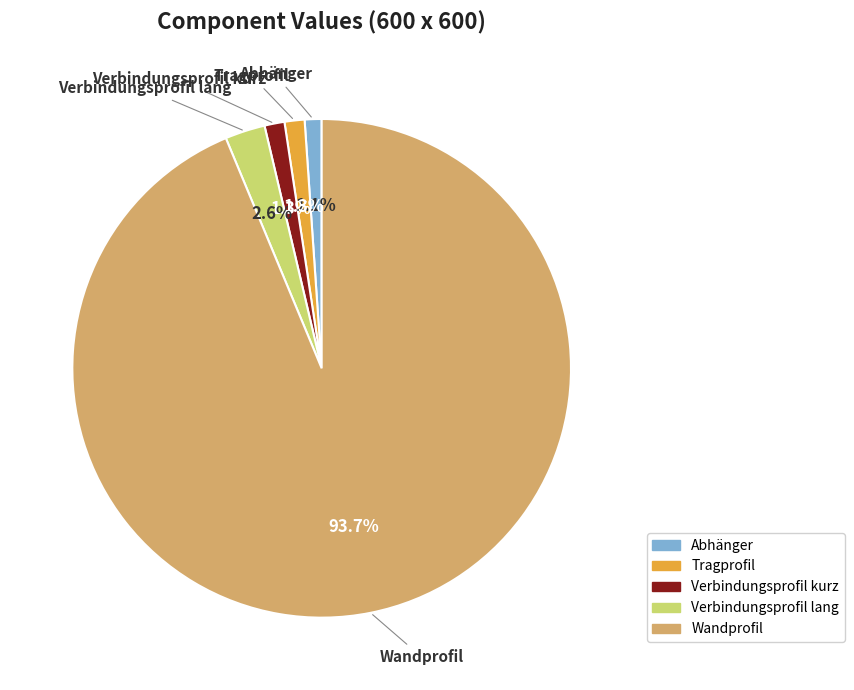

To the nearest percent, what portion does Wandprofil represent?

94%